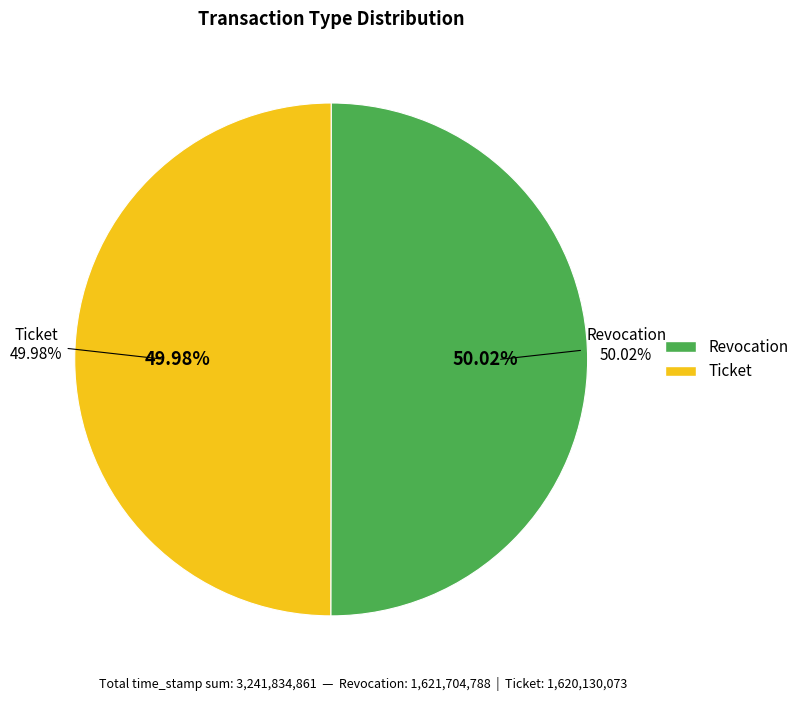

True or false: Revocation accounts for 50% of the total.

True